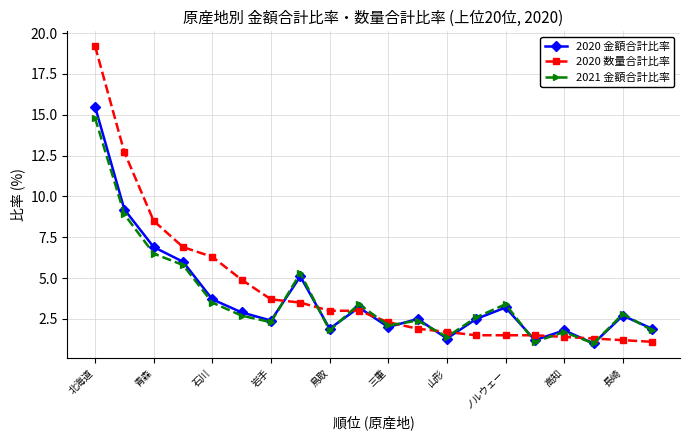

What is the maximum value for 2020 数量合計比率?

19.2